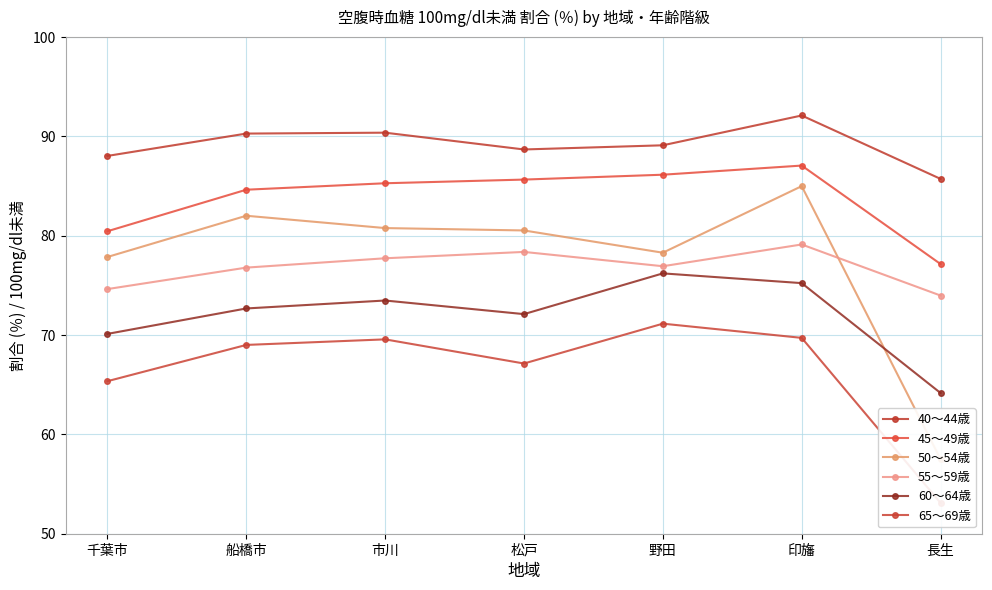

Reading left to right, list all the values displayed in this chart.

40～44歳: 千葉市=88.0	船橋市=90.3	市川=90.4	松戸=88.7	野田=89.1	印旛=92.1	長生=85.7
45～49歳: 千葉市=80.4	船橋市=84.6	市川=85.3	松戸=85.6	野田=86.1	印旛=87.0	長生=77.1
50～54歳: 千葉市=77.8	船橋市=82.0	市川=80.8	松戸=80.5	野田=78.3	印旛=85.0	長生=57.5
55～59歳: 千葉市=74.6	船橋市=76.8	市川=77.7	松戸=78.4	野田=76.9	印旛=79.1	長生=74.0
60～64歳: 千葉市=70.1	船橋市=72.7	市川=73.5	松戸=72.1	野田=76.2	印旛=75.2	長生=64.2
65～69歳: 千葉市=65.3	船橋市=69.0	市川=69.6	松戸=67.1	野田=71.1	印旛=69.7	長生=53.1